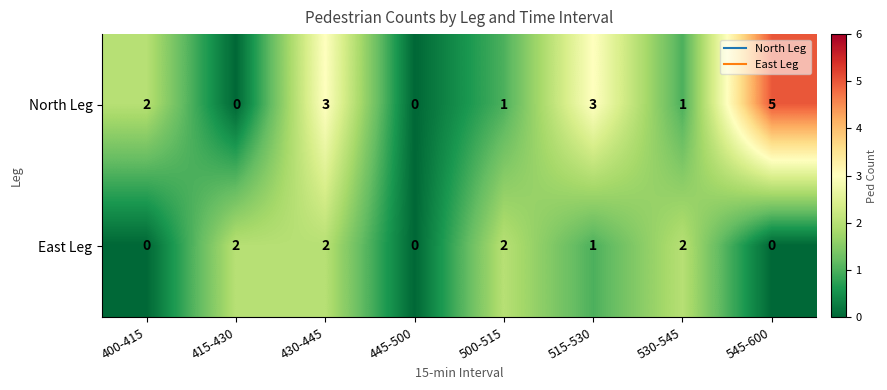

Reading left to right, what are all the values shown in this chart?

North Leg: 400-415=2	415-430=0	430-445=3	445-500=0	500-515=1	515-530=3	530-545=1	545-600=5
East Leg: 400-415=0	415-430=2	430-445=2	445-500=0	500-515=2	515-530=1	530-545=2	545-600=0